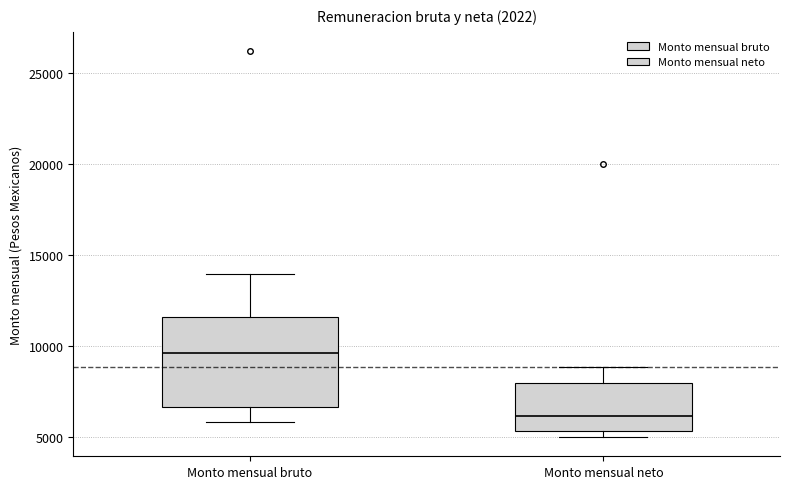

Which box has the lowest median line?

Monto mensual neto